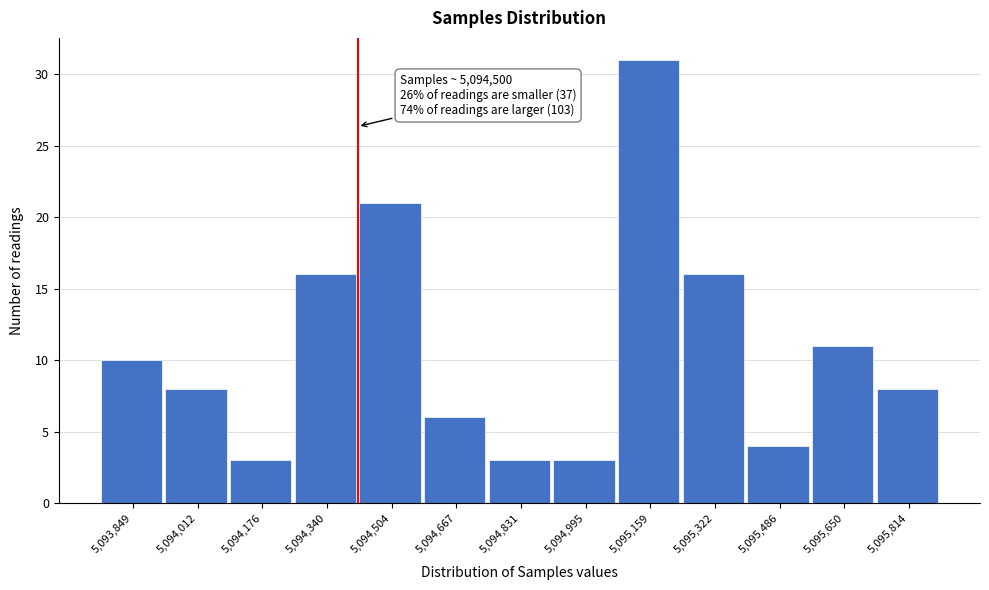

Reading left to right, list all the values displayed in this chart.

5,093,849=10	5,094,012=8	5,094,176=3	5,094,340=16	5,094,504=21	5,094,667=6	5,094,831=3	5,094,995=3	5,095,159=31	5,095,322=16	5,095,486=4	5,095,650=11	5,095,814=8